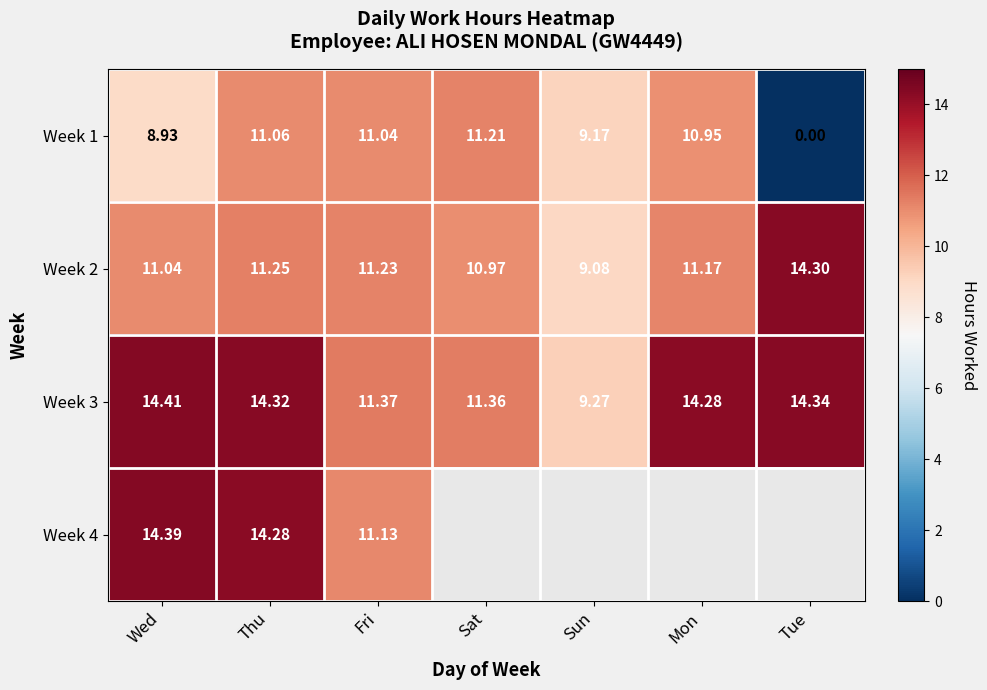

Rank the categories by Week 1 value from highest to lowest.

Sat, Thu, Fri, Mon, Sun, Wed, Tue